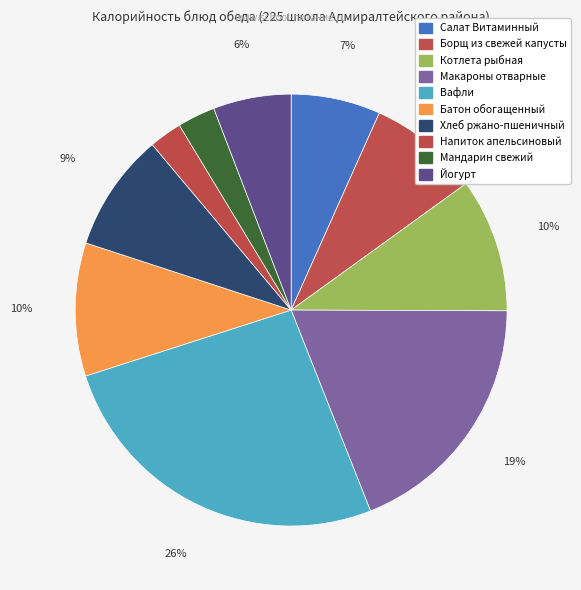

To the nearest percent, what is the combined percentage of Йогурт and Макароны отварные?

25%